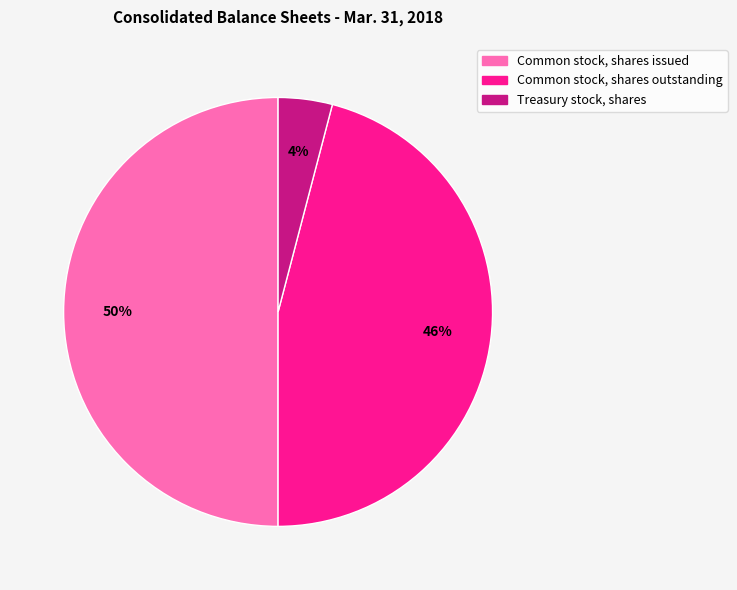

Which slice is the smallest?

Treasury stock, shares